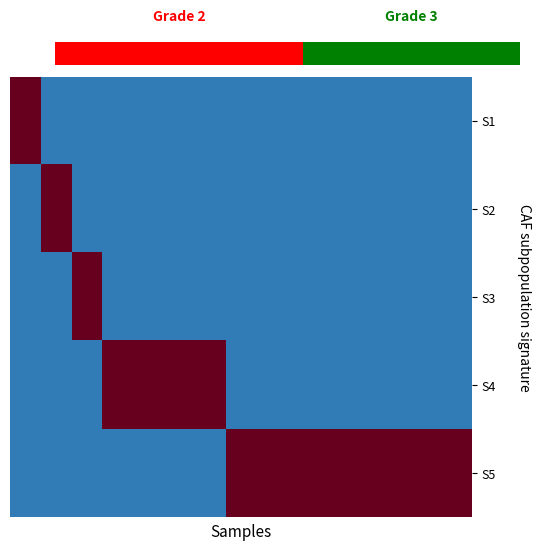

The row_0 series shows -0.2 at 10. True or false?

False